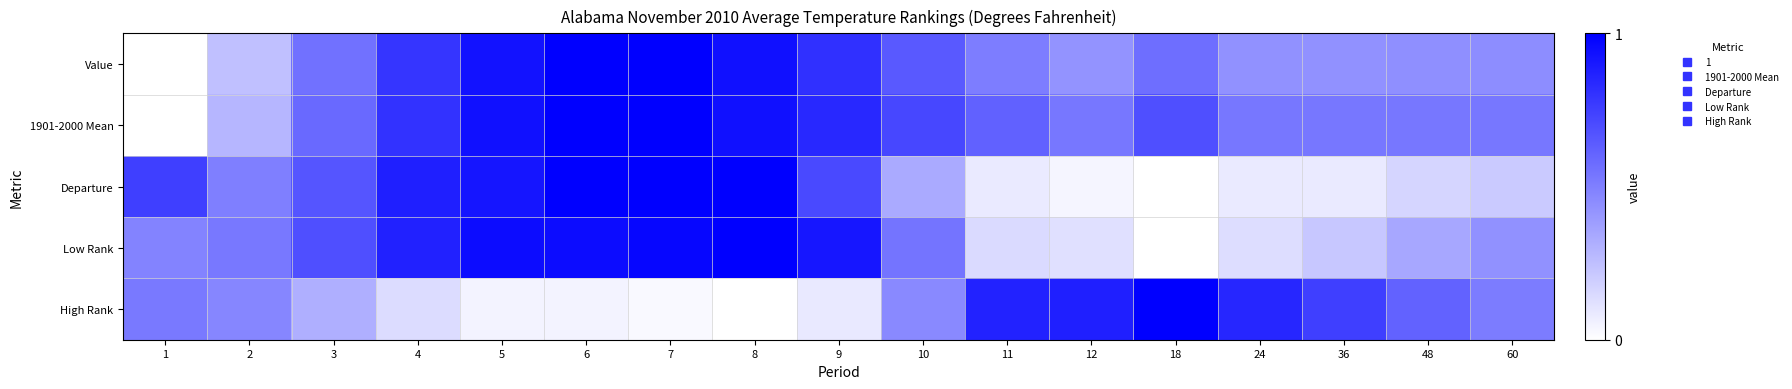

Which series has the largest total across all categories?

1901-2000 Mean